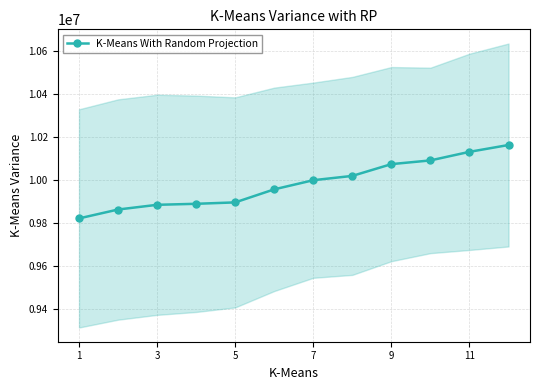

What is the lowest value of the K-Means With Random Projection series?

9821479.8